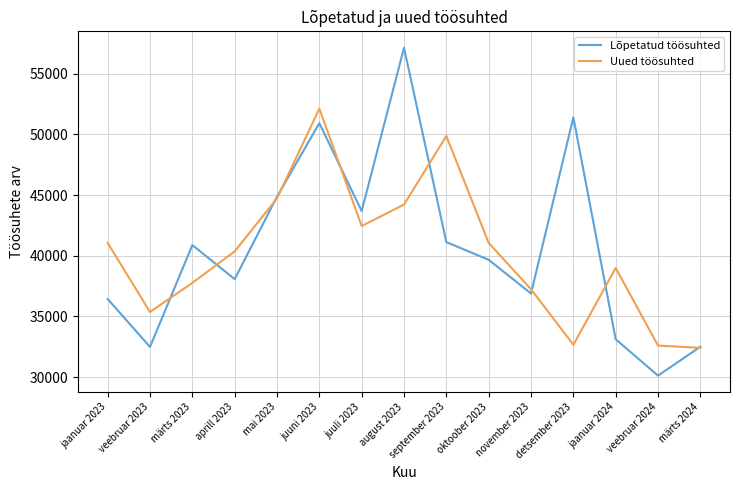

At which category does Uued töösuhted reach its first local peak?

juuni 2023